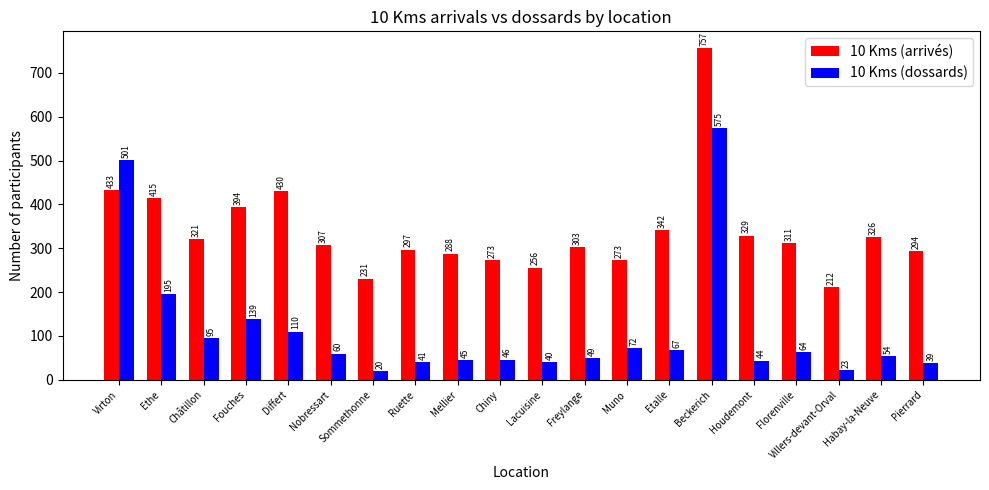

What is the minimum value shown in the chart?

20